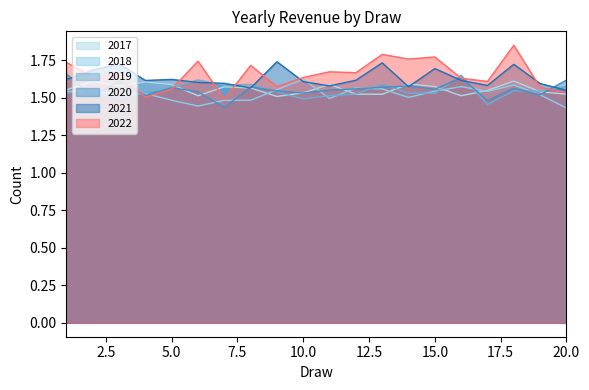

Is it true that 2017 equals 2.4 at 15.0?

False